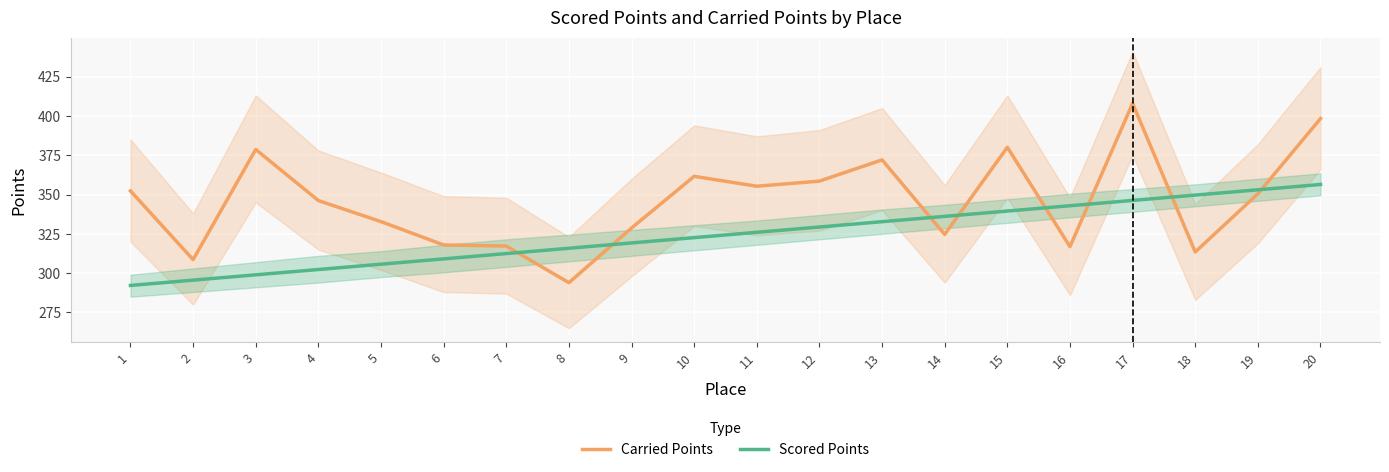

What is the spread (max minus min) of values at 7?

4.8